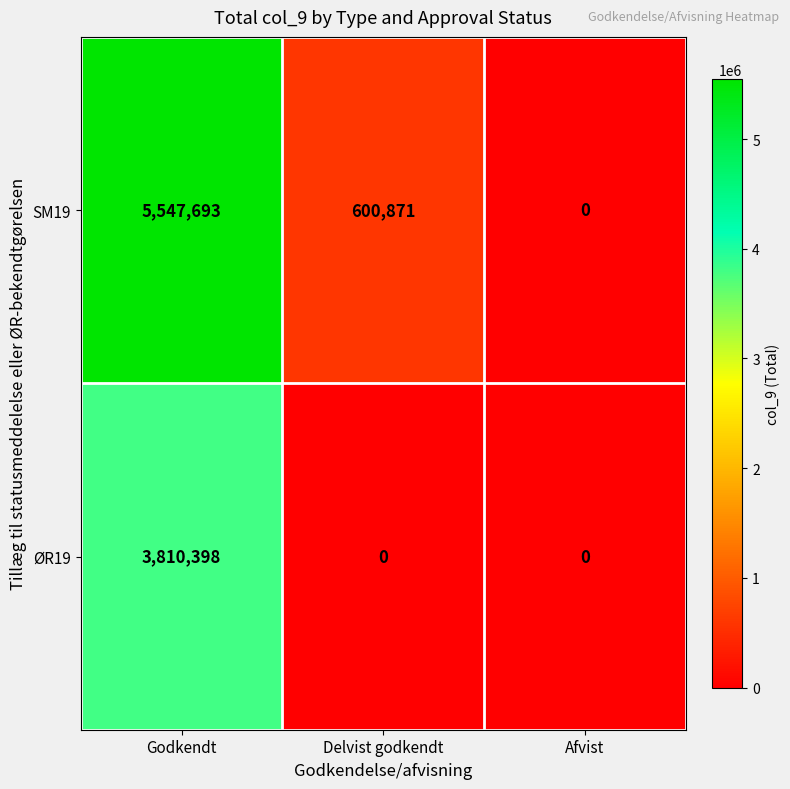

What is the difference between the maximum and minimum values in the ØR19 series?

3810398